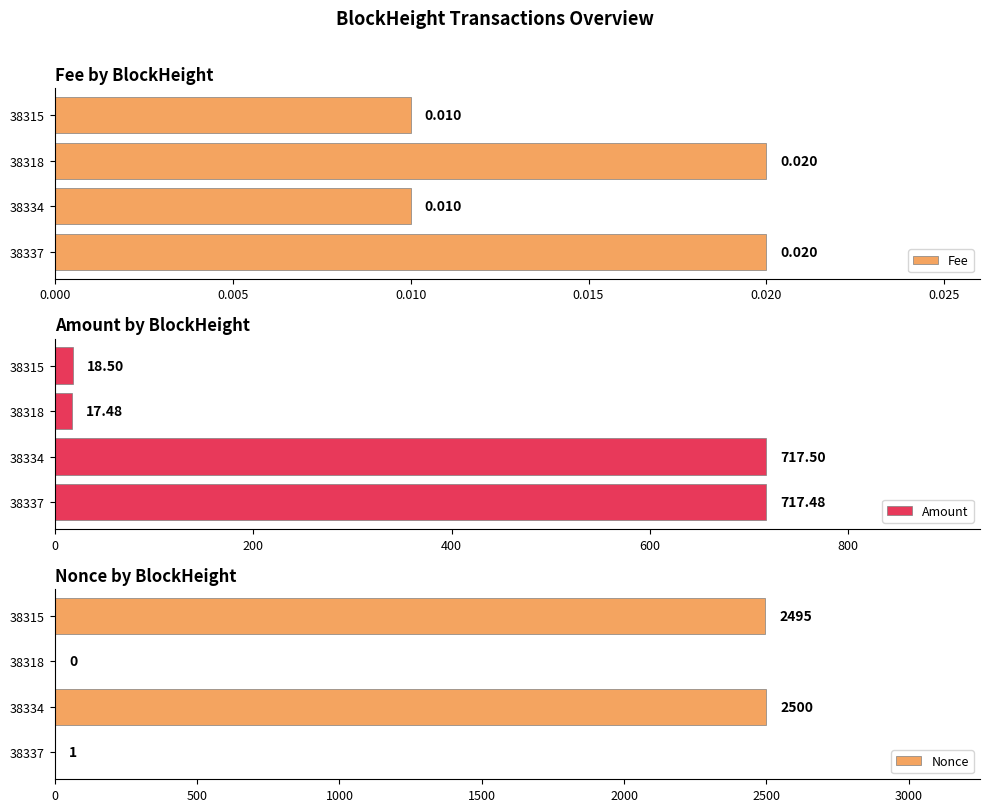

Does the chart contain stacked bars?

No